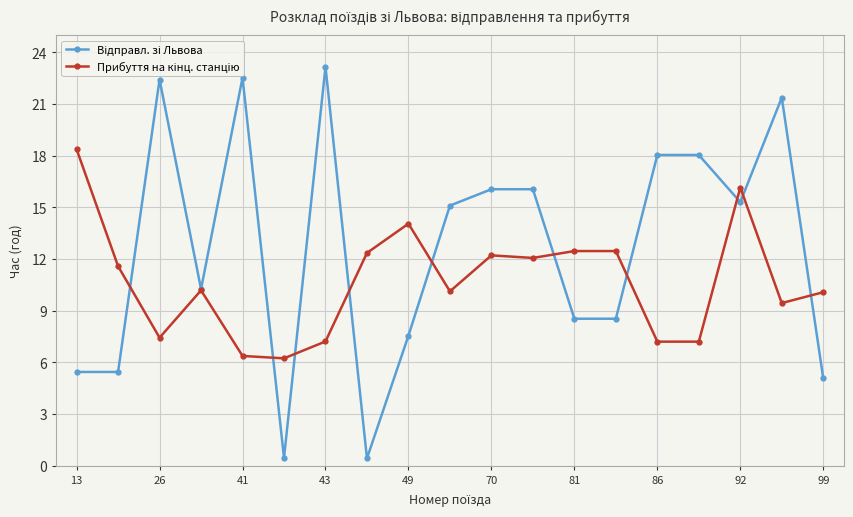

What is the spread (max minus min) of values at 49?

6.5